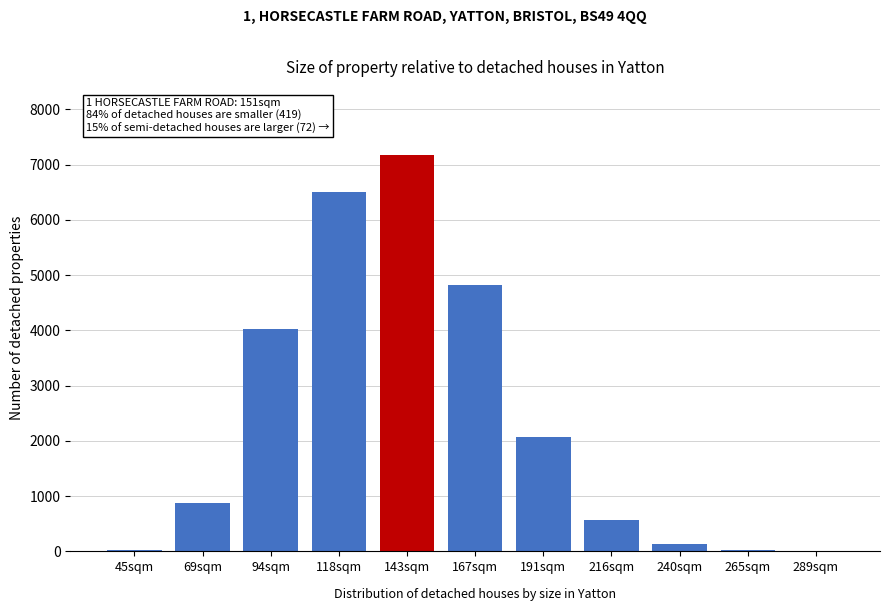

What is the sum of all values?

26223